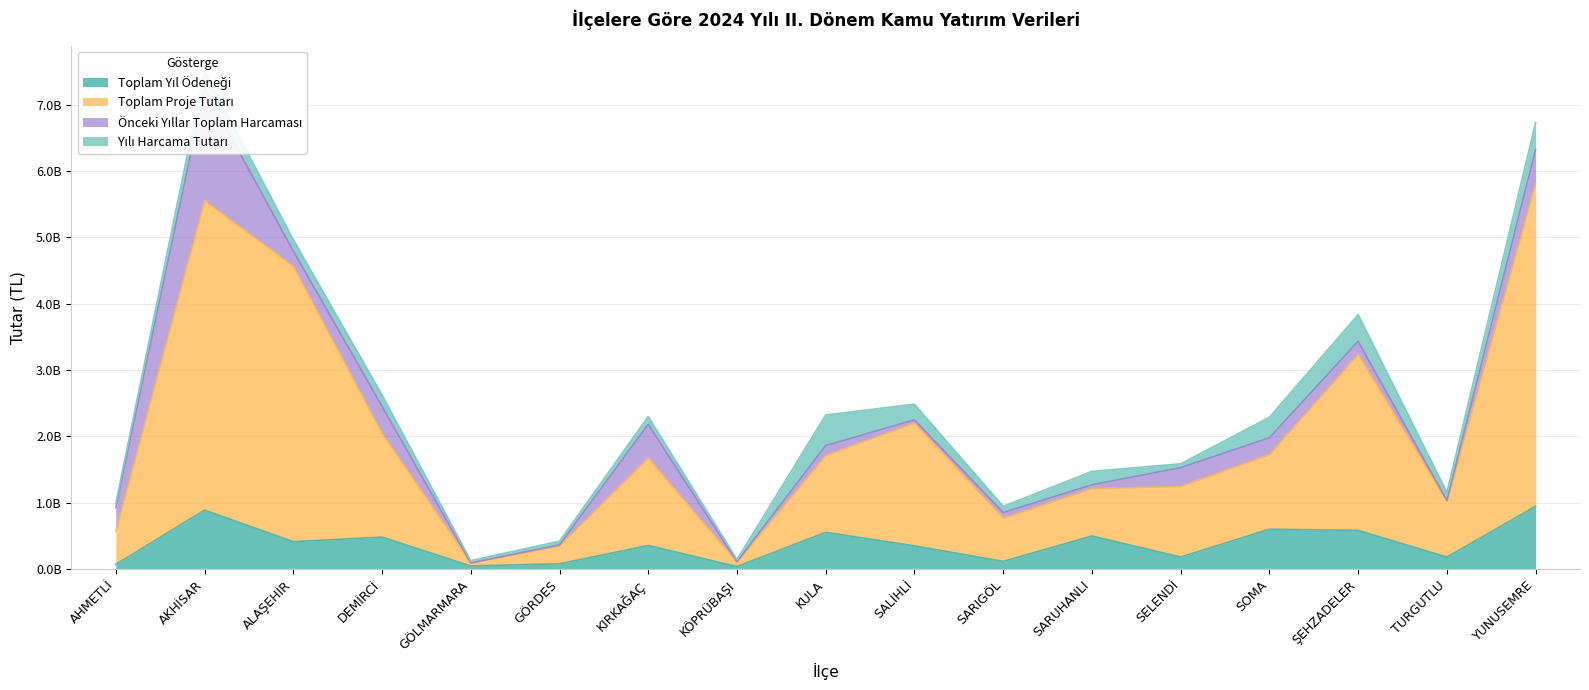

At which category does Toplam Yıl Ödeneği reach its first local valley?

ALAŞEHİR